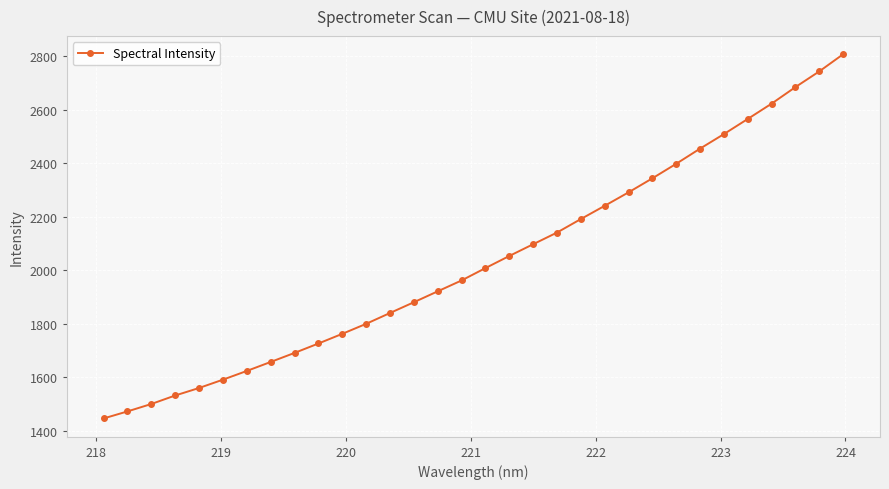

How many distinct data groups are displayed?

1